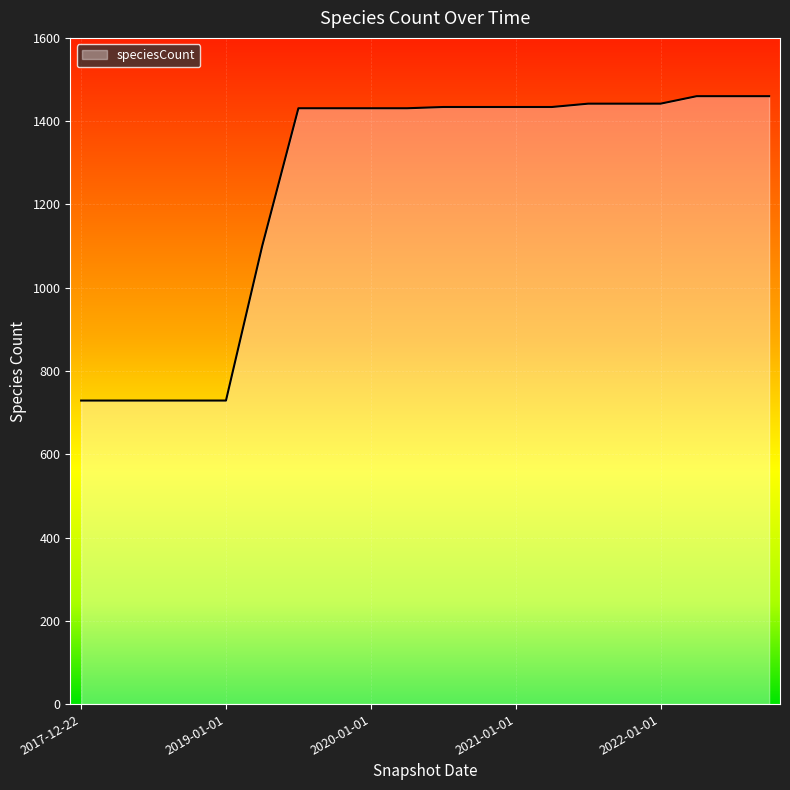

What is the smallest value displayed?

729